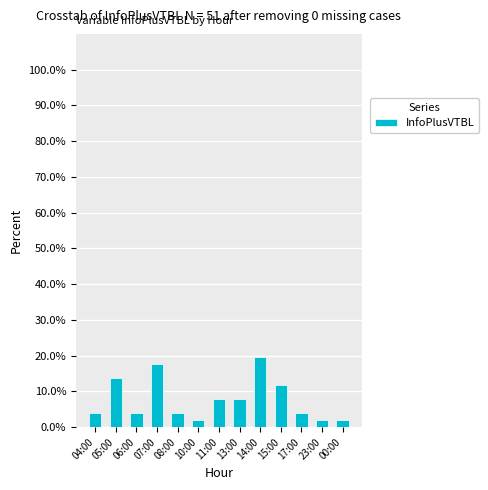

Reading right to left, list all the values displayed in this chart.

00:00=2.0	23:00=2.0	17:00=3.9	15:00=11.8	14:00=19.6	13:00=7.8	11:00=7.8	10:00=2.0	08:00=3.9	07:00=17.6	06:00=3.9	05:00=13.7	04:00=3.9